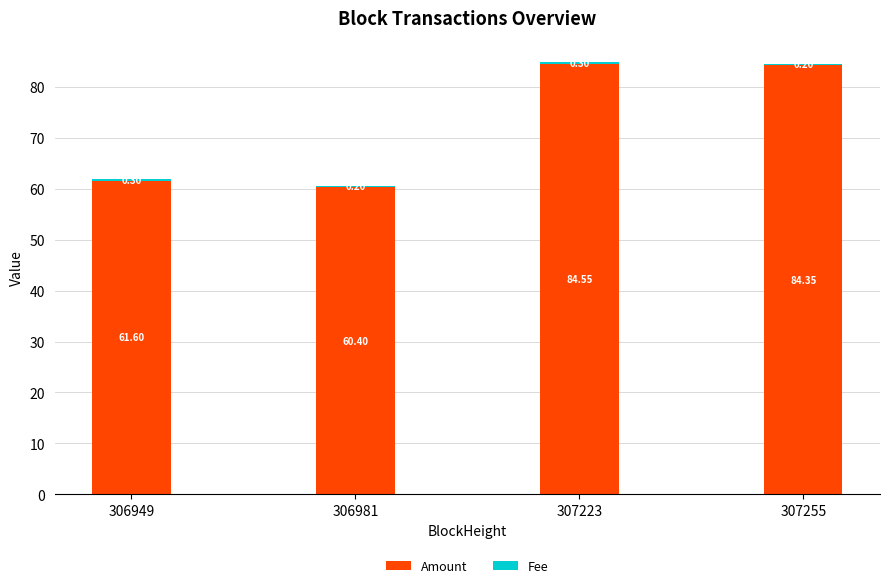

What is the total value across all series at 306981?

60.6